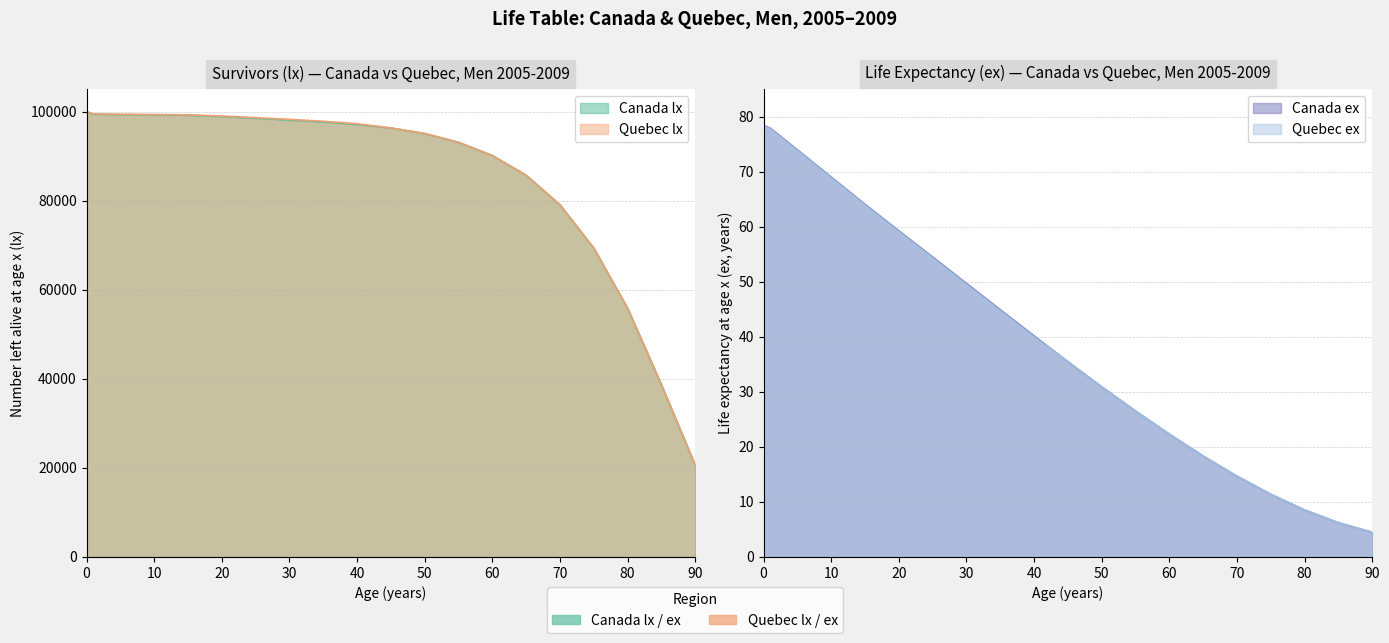

What is the difference between the Canada lx values at 70 and 25?

19435.3